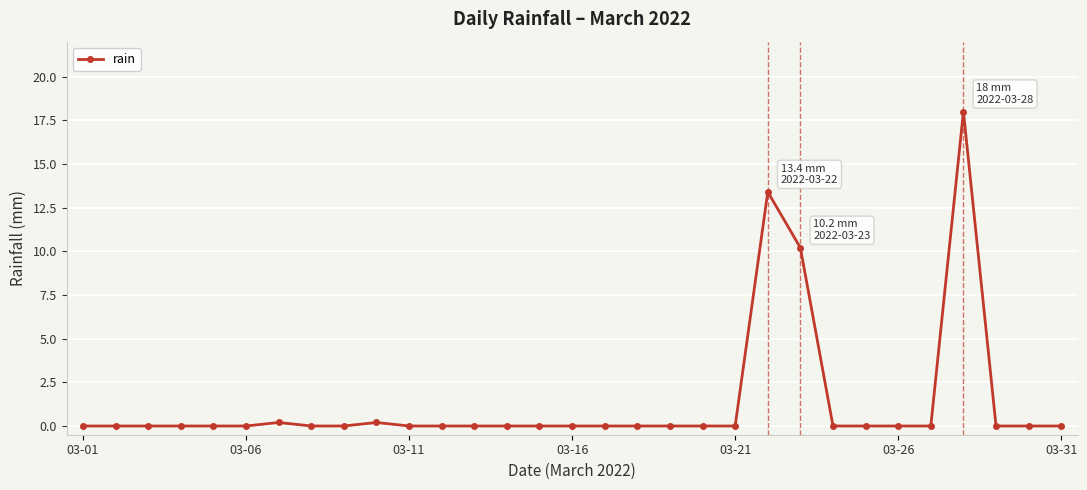

True or false: there are more than 2 points higher than both neighbors.

True